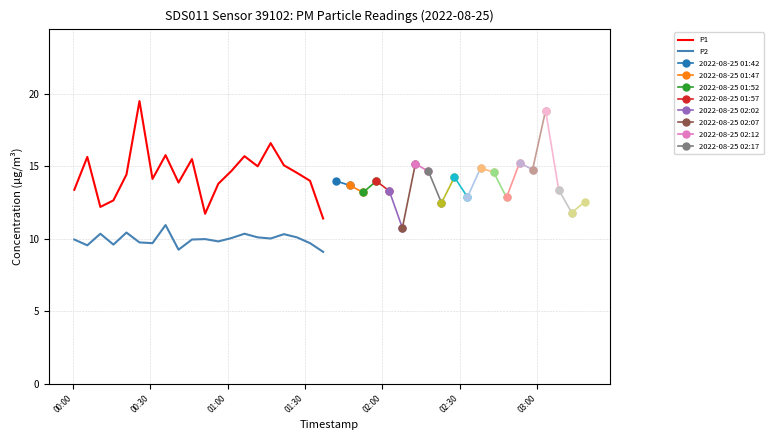

What is the average value of the P1 series?

14.5